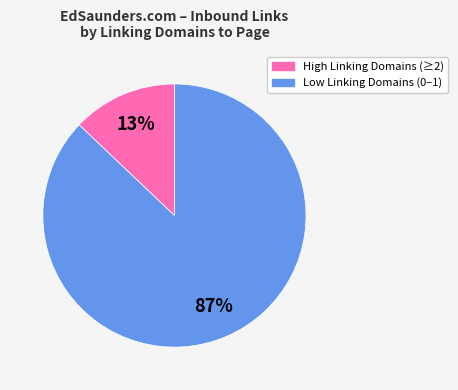

Does any single category account for the majority?

Yes